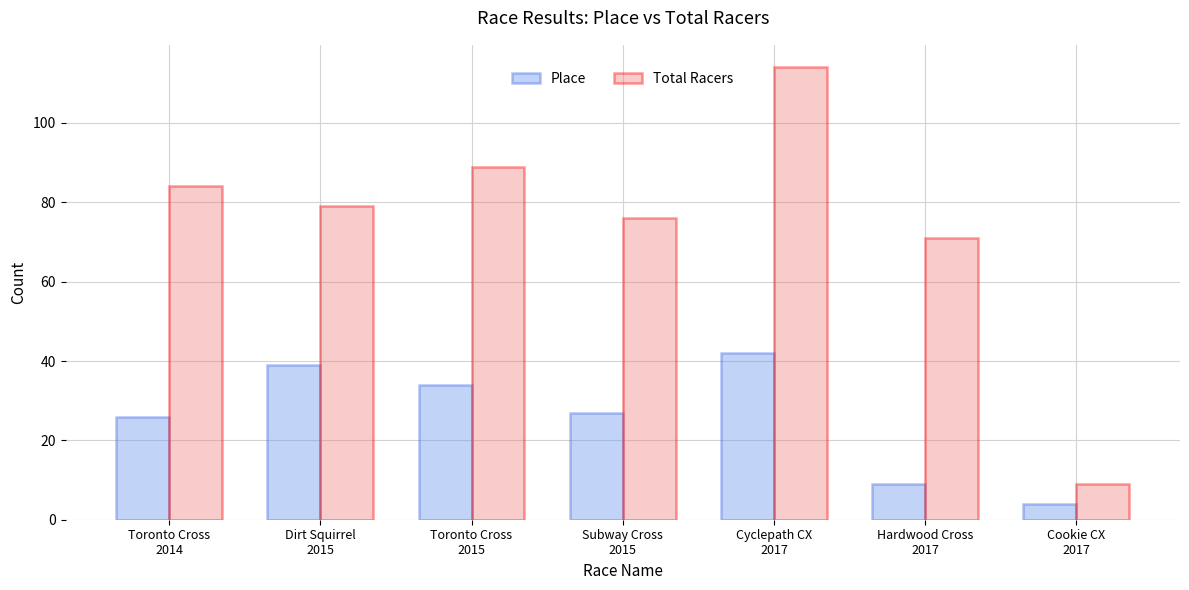

What is the sum of the Total Racers values at Cyclepath CX
2017 and Toronto Cross
2014?

198